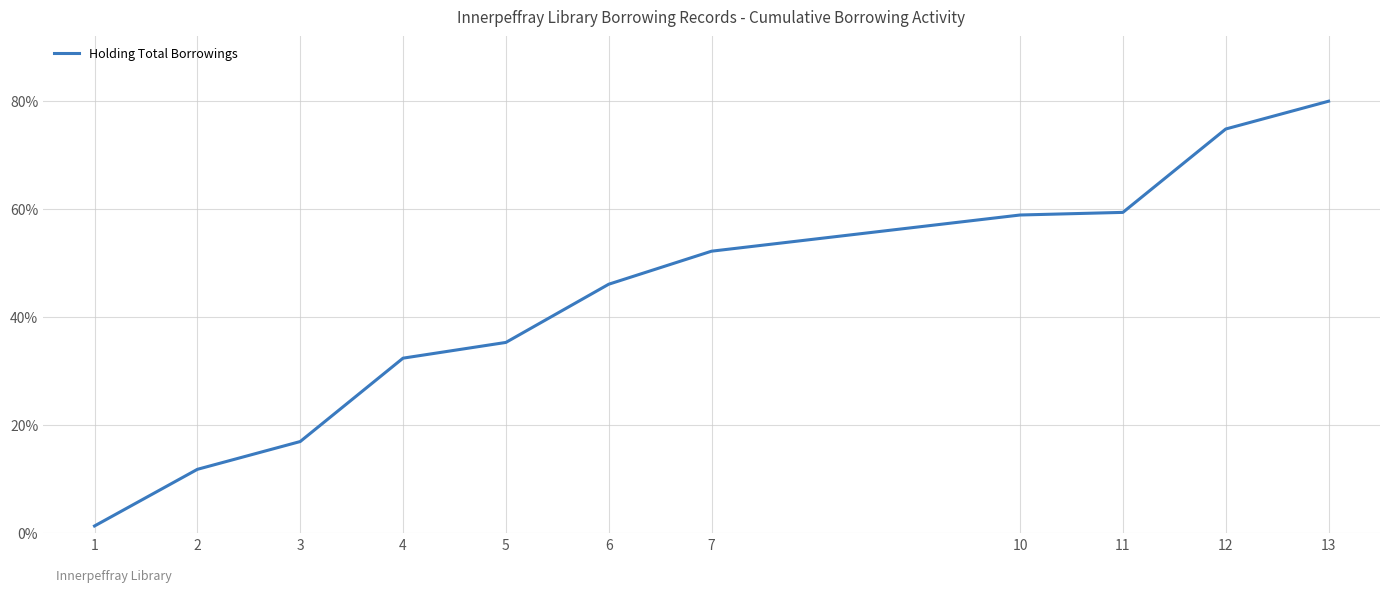

Between 1 and 12, which is larger?

12